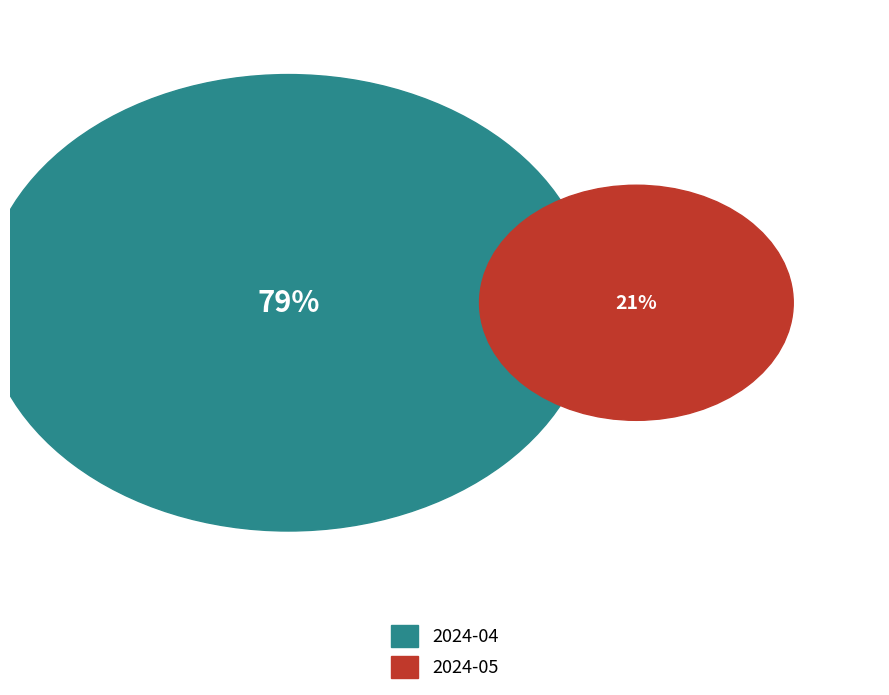

To the nearest percent, what is the difference between the largest and smallest slice percentages?

58%